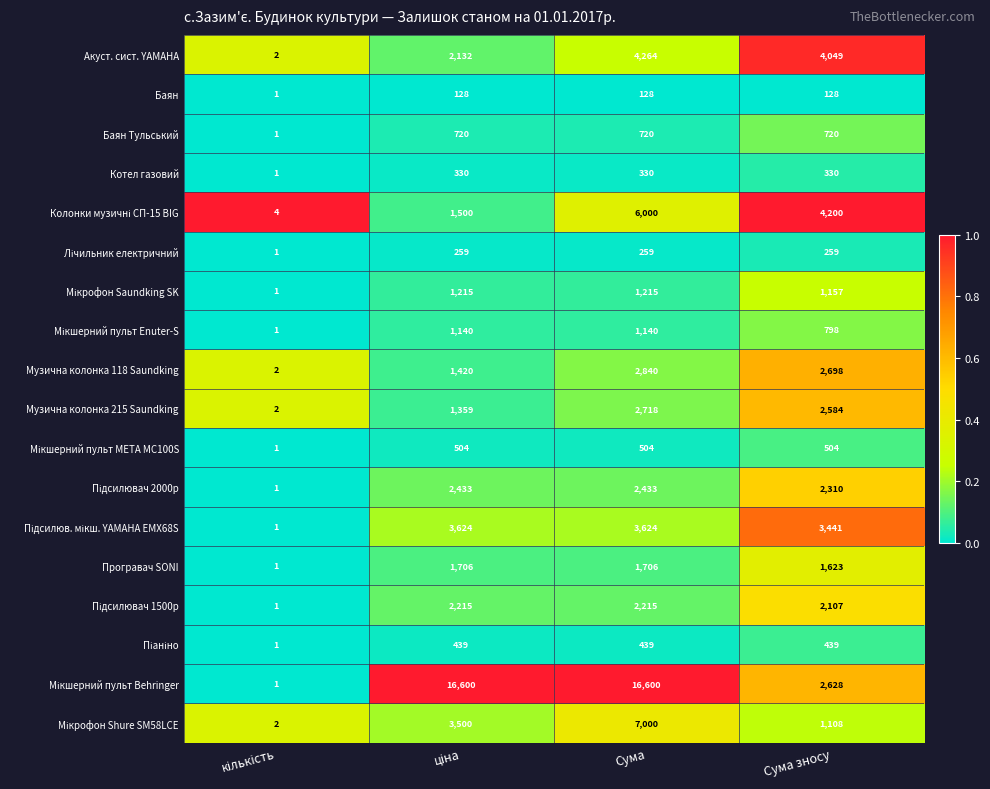

The Музична колонка 215 Saundking series shows 2718 at Сума. True or false?

True